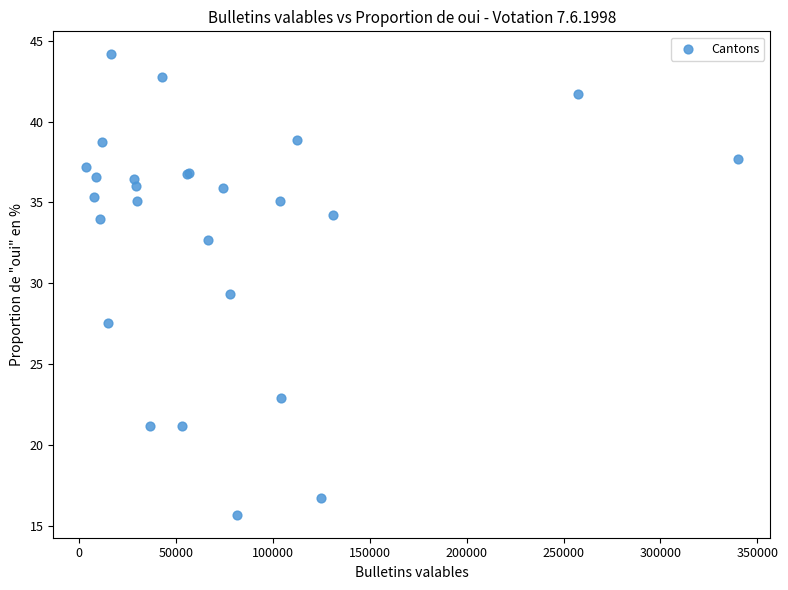

What Y value in the scatter plot is closest to 29?

29.3